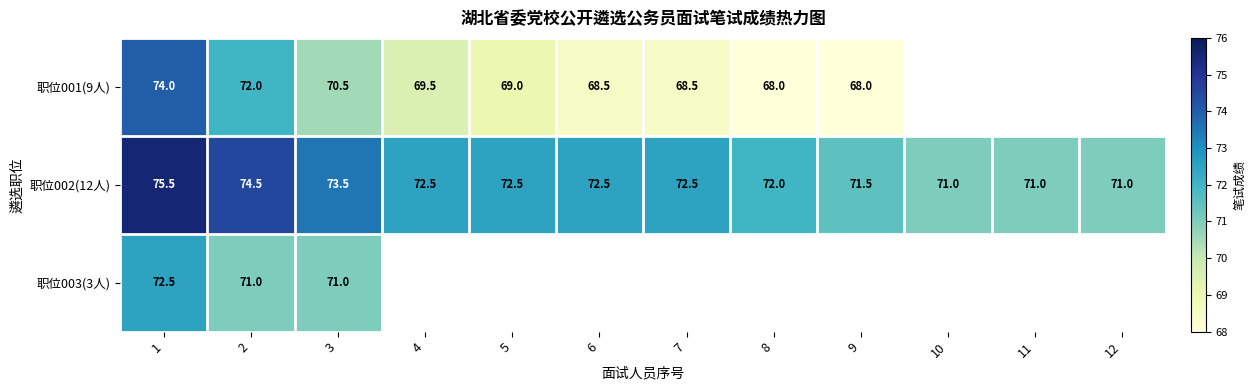

What is the approximate value of 职位002(12人) at 12?

71.0